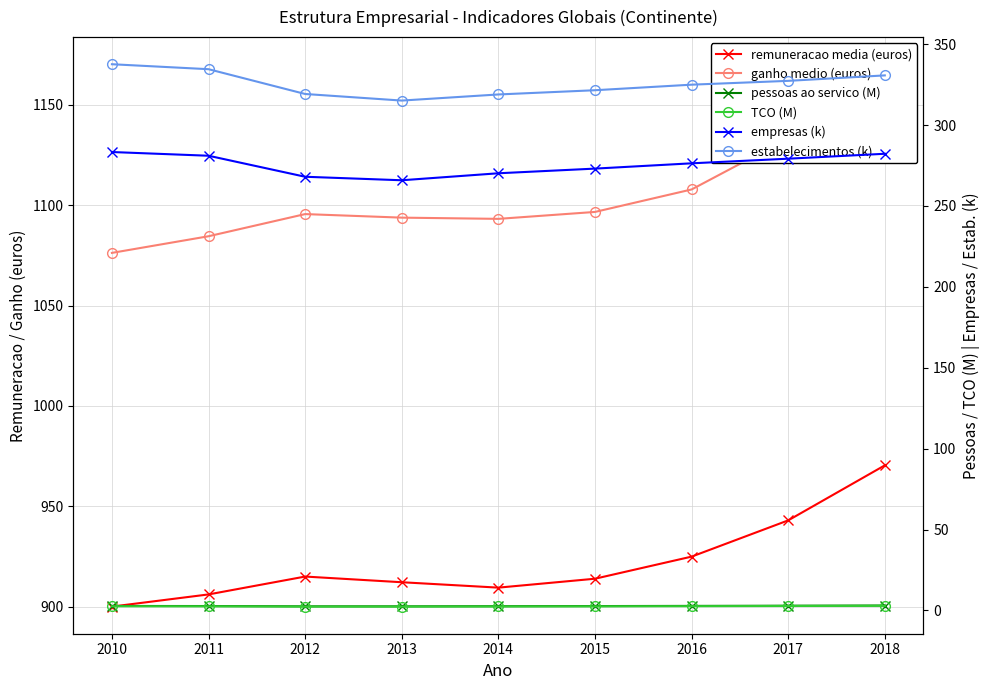

What is the difference between the second highest and minimum values in the estabelecimentos (k) series?

19.4